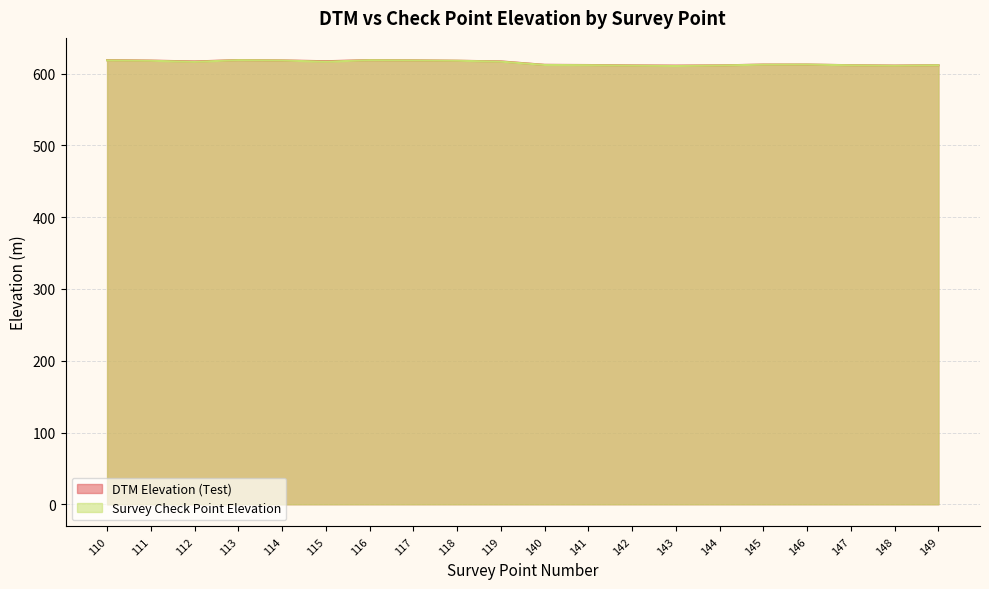

What is the minimum value shown in the chart?

610.8